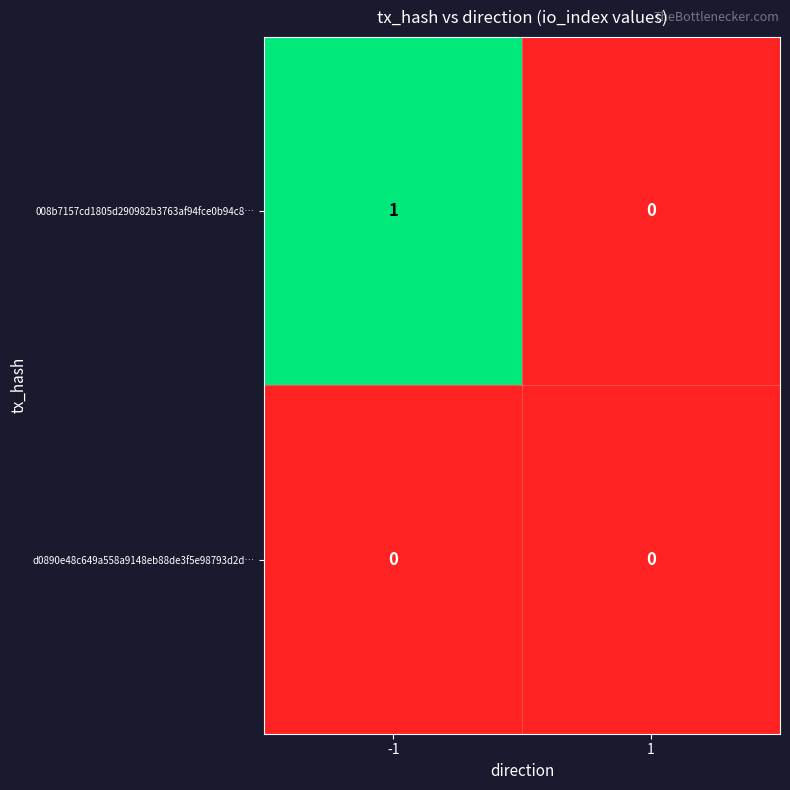

List the series in order of their peak value, lowest first.

d0890e48c649a558a9148eb88de3f5e98793d2d…, 008b7157cd1805d290982b3763af94fce0b94c8…